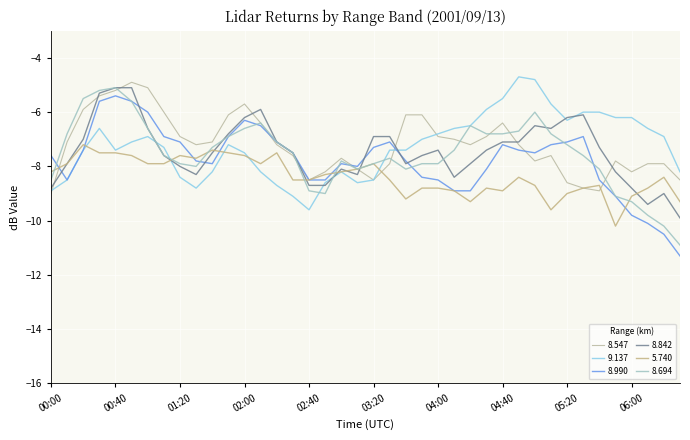

What is the minimum value shown in the chart?

-11.3